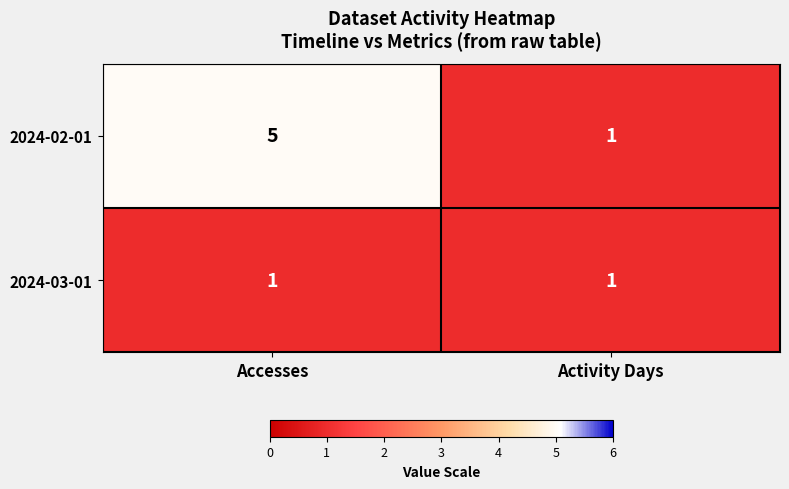

What is the sum of all 2024-02-01 values?

6